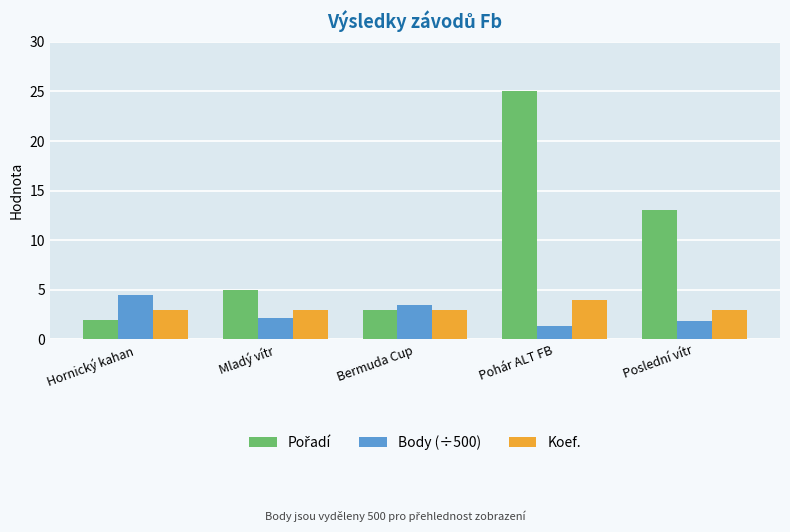

List the labels in order of Body (÷500) value, smallest first.

Pohár ALT FB, Poslední vítr, Mladý vítr, Bermuda Cup, Hornický kahan